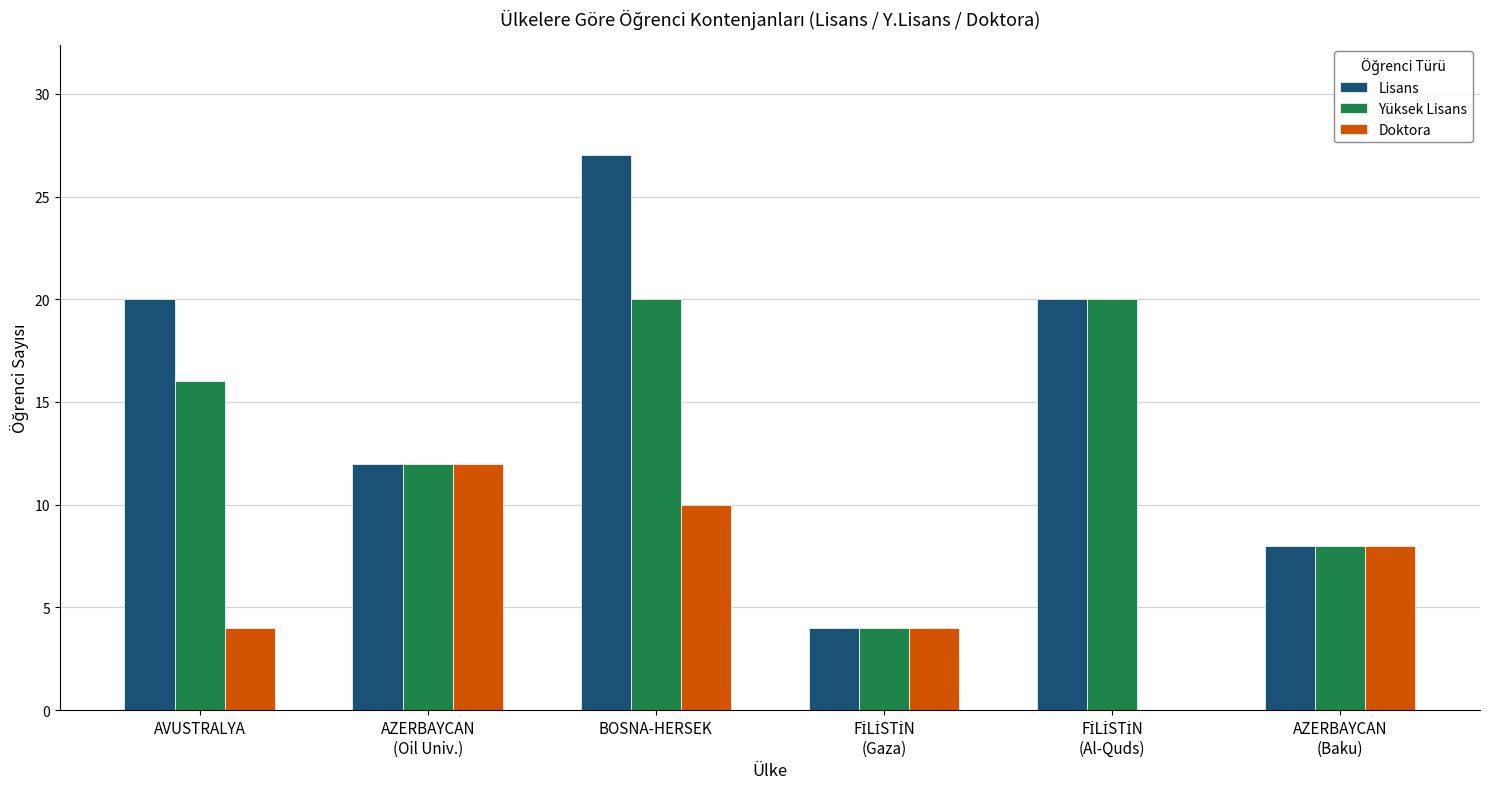

True or false: Lisans has a value of 20 at AVUSTRALYA.

True